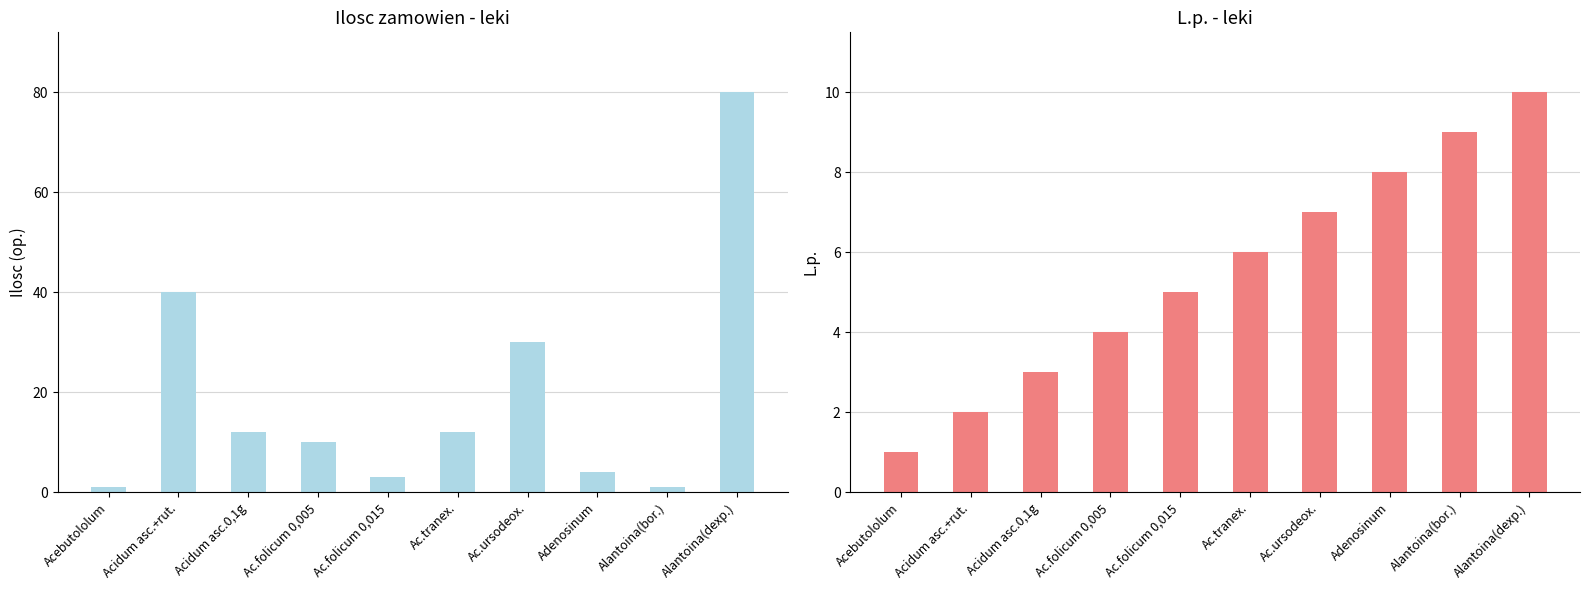

What is the value of the Ilosc (op.) bar at the 5th from the left?

3